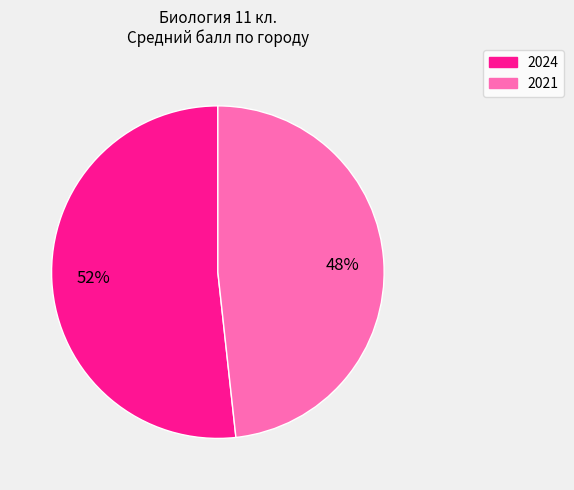

To the nearest percent, what is the average slice percentage?

50%